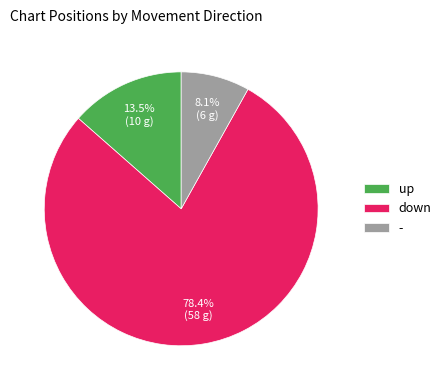

To the nearest percent, what is the difference between the up and - slice percentages?

5%